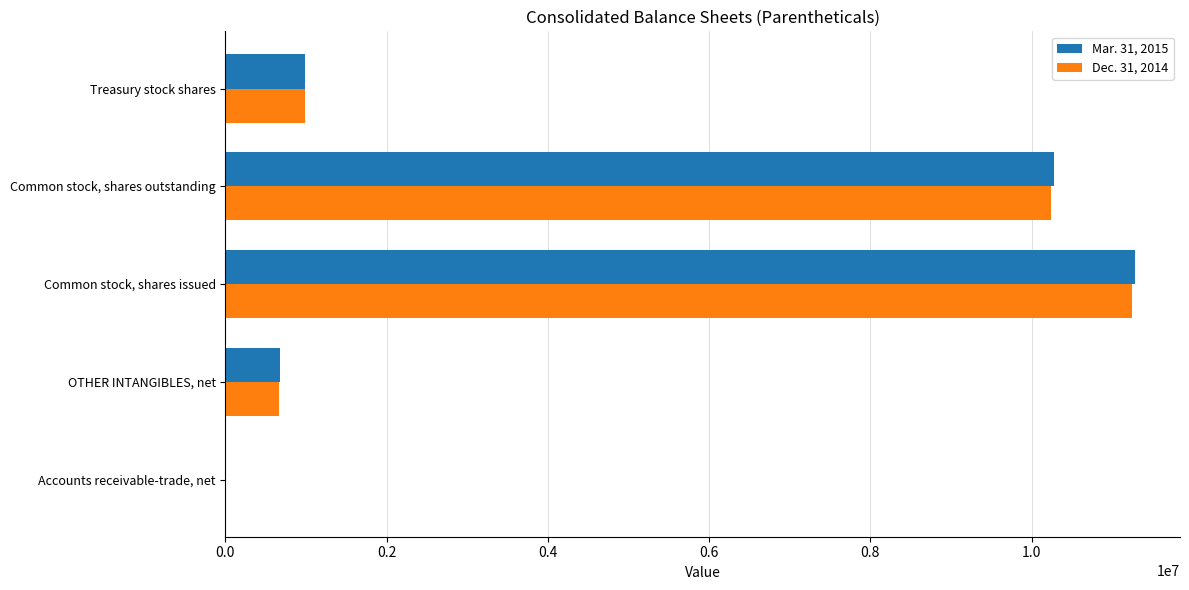

True or false: Dec. 31, 2014 has a value of 993623 at Treasury stock shares.

True